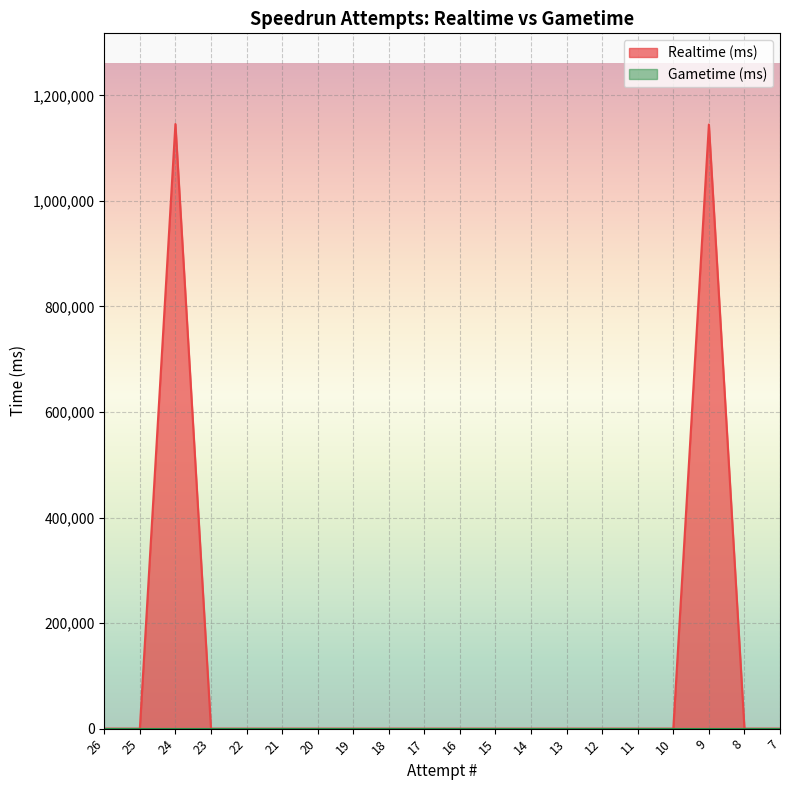

Between 22 and 24, which is larger?

24